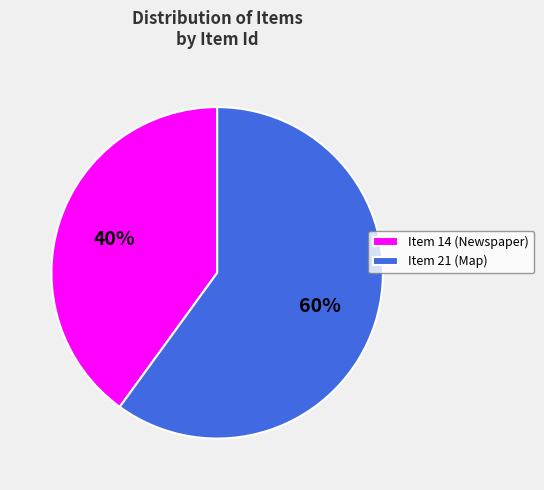

True or false: Item 14 (Newspaper) accounts for 32% of the total.

False